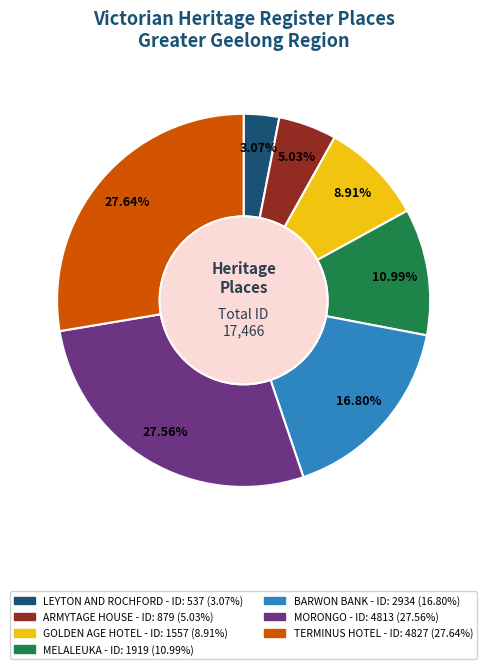

To the nearest percent, what portion does LEYTON AND ROCHFORD represent?

3%